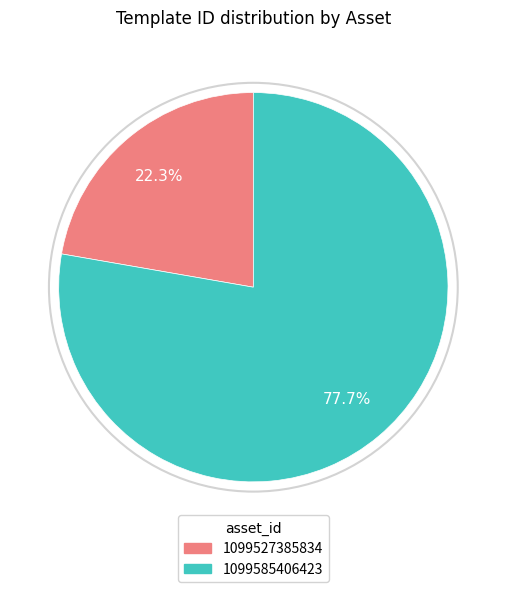

The 1099527385834 slice represents 13% of the pie. True or false?

False